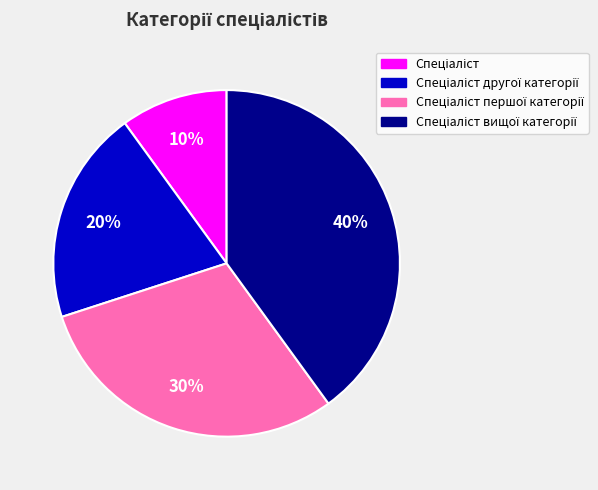

Is there a majority slice in this chart?

No